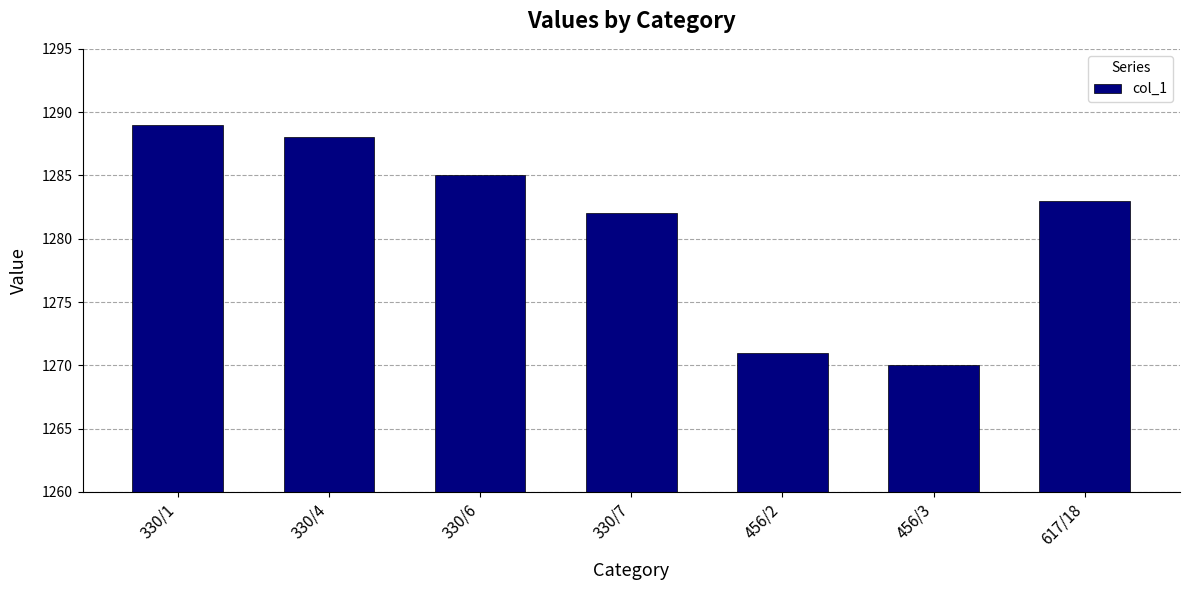

Reading left to right, extract all data points from this chart.

330/1=1289	330/4=1288	330/6=1285	330/7=1282	456/2=1271	456/3=1270	617/18=1283